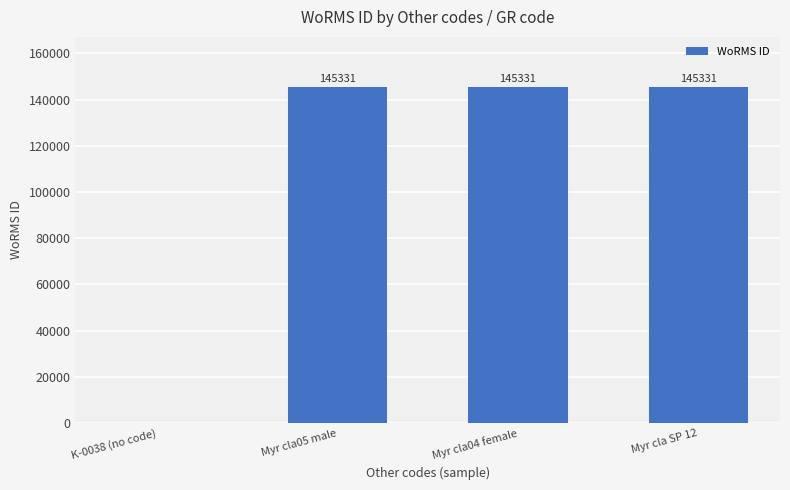

The chart shows a value of 145331 at Myr cla SP 12. True or false?

True